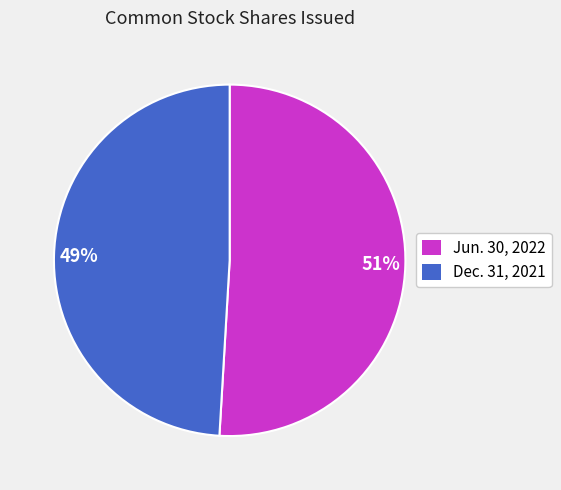

Is it true that 51% is 46% of the pie?

False